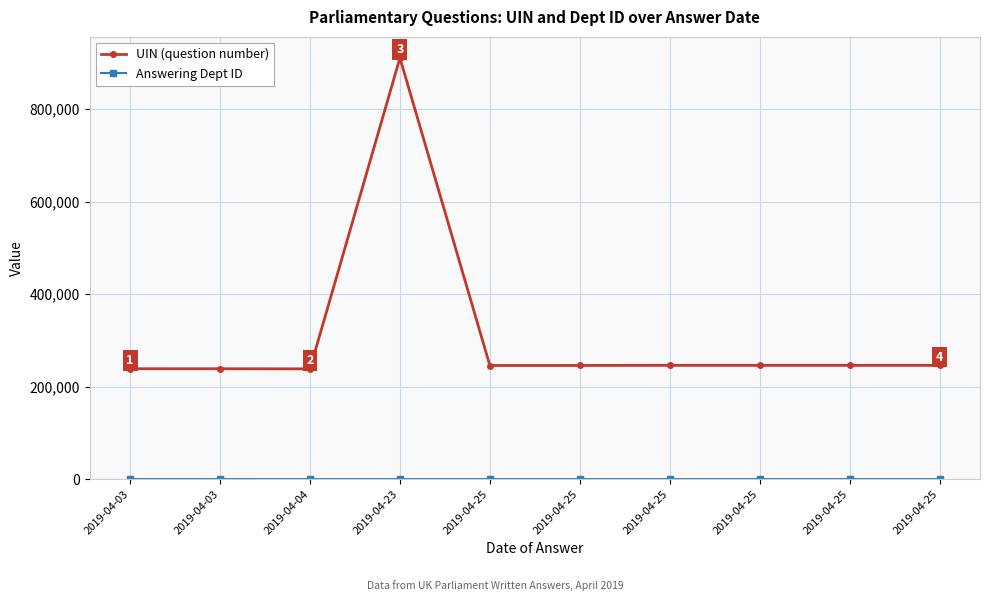

The Answering Dept ID series shows 27 at 2019-04-25. True or false?

True